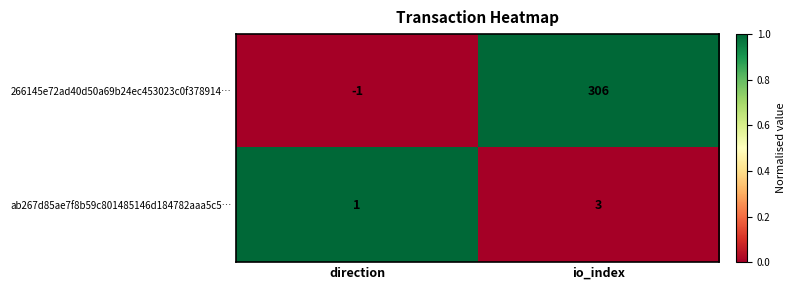

What is the spread (max minus min) of values at io_index?

303